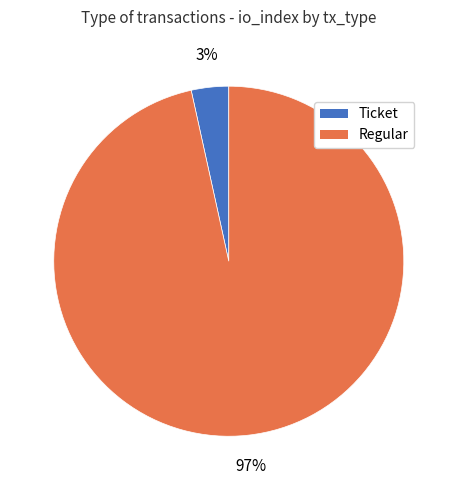

Which has a higher value, Regular or Ticket?

Regular